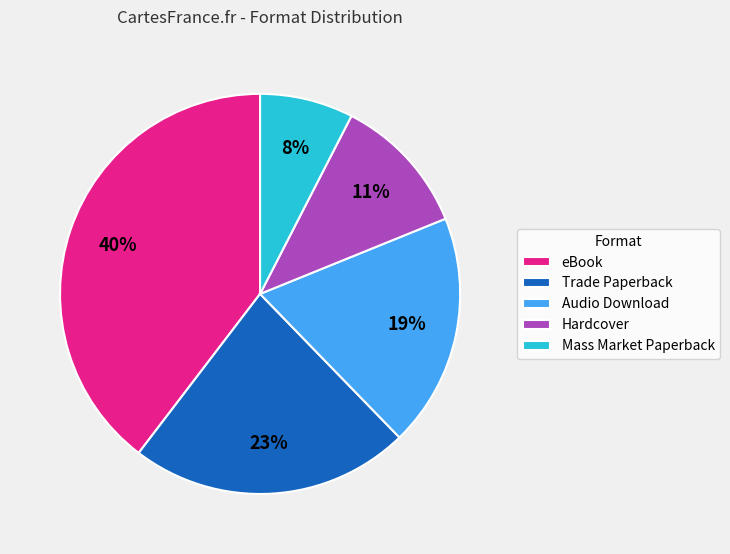

Which slice is the largest?

eBook